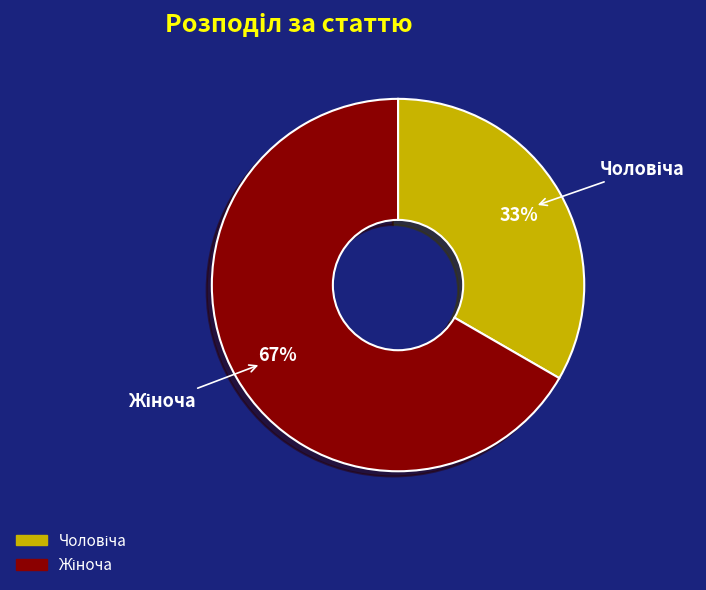

To the nearest percent, what is the average slice percentage?

50%